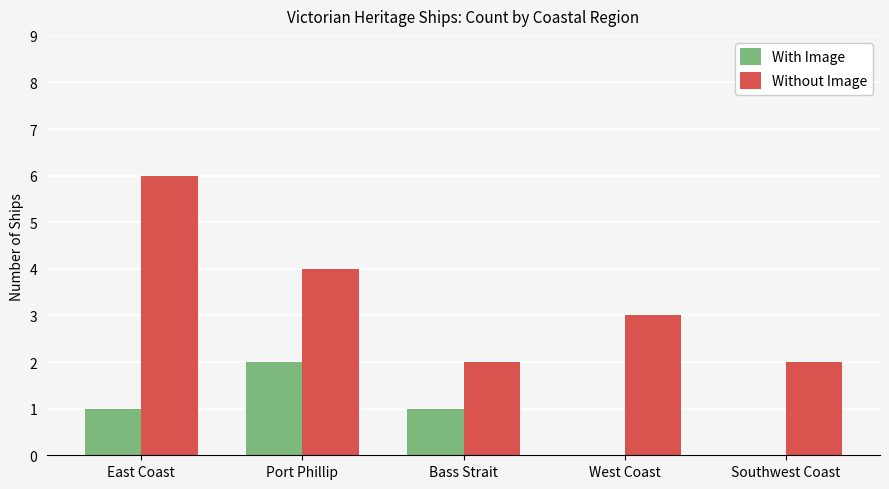

Does the chart contain stacked bars?

No